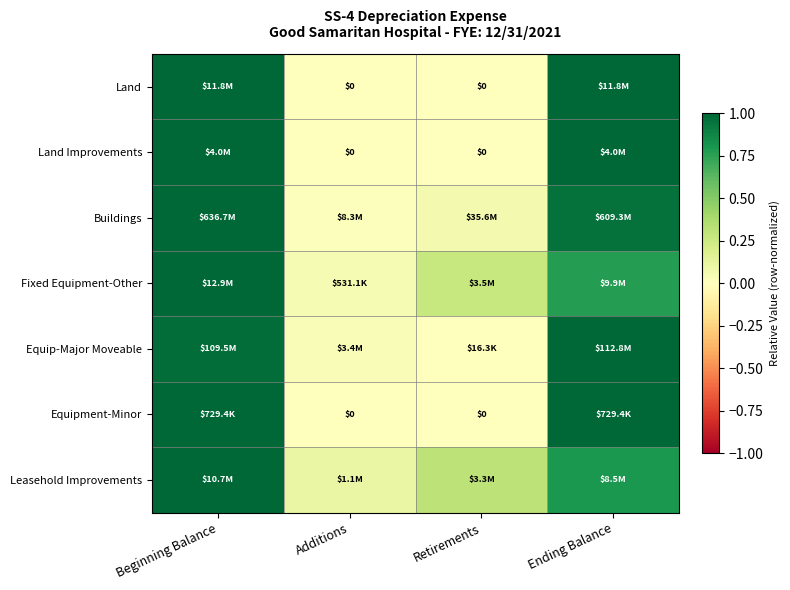

How many series are shown in this chart?

7